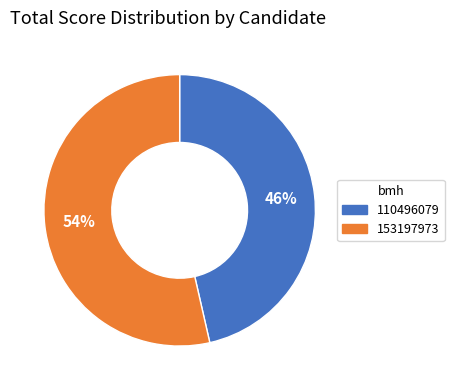

To the nearest percent, what is the average slice percentage?

50%